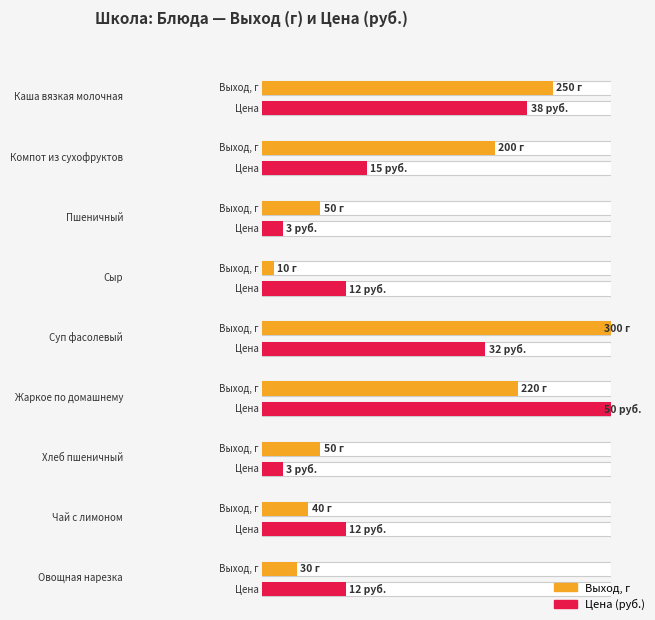

What value does the Выход, г series have at Суп фасолевый?

300